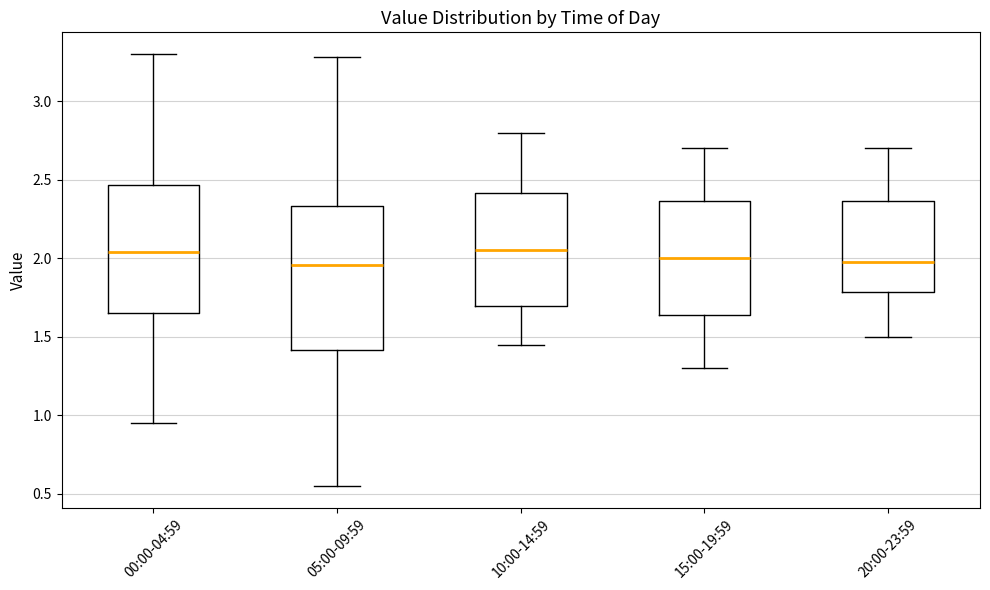

Reading left to right, read every box against the y-axis: the position of its median line, the range the box covers, and the ends of its whiskers. The values are not printed on the chart, so give them approximately, as read against the axis.

00:00-04:59: median 2.05, box 1.65 to 2.45, whiskers 0.95 to 3.30
05:00-09:59: median 1.95, box 1.40 to 2.35, whiskers 0.55 to 3.30
10:00-14:59: median 2.05, box 1.70 to 2.40, whiskers 1.45 to 2.80
15:00-19:59: median 2.00, box 1.65 to 2.35, whiskers 1.30 to 2.70
20:00-23:59: median 2.00, box 1.80 to 2.35, whiskers 1.50 to 2.70